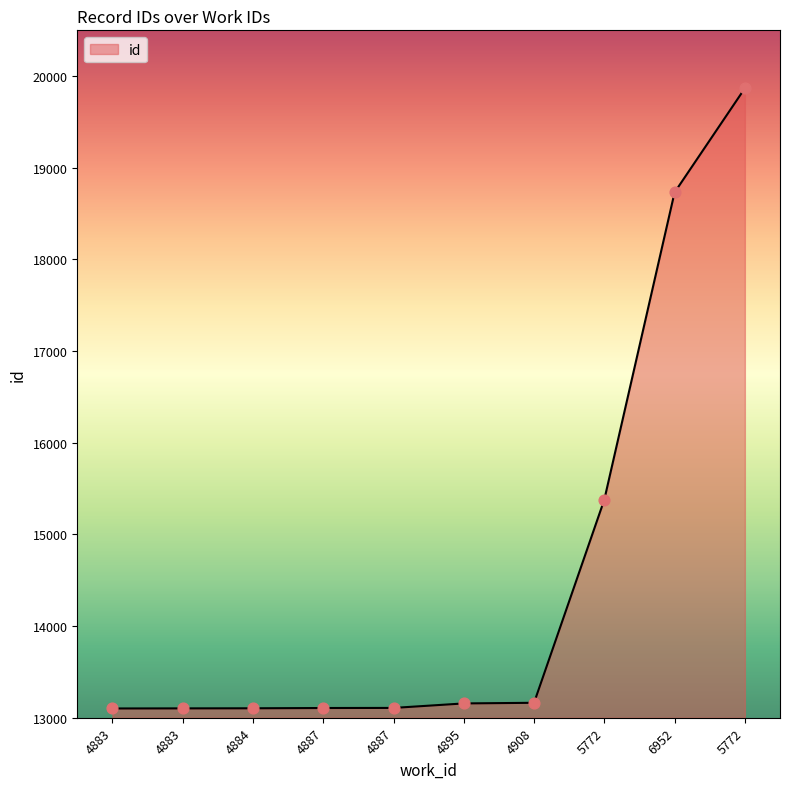

Does the chart have visible grid lines?

No